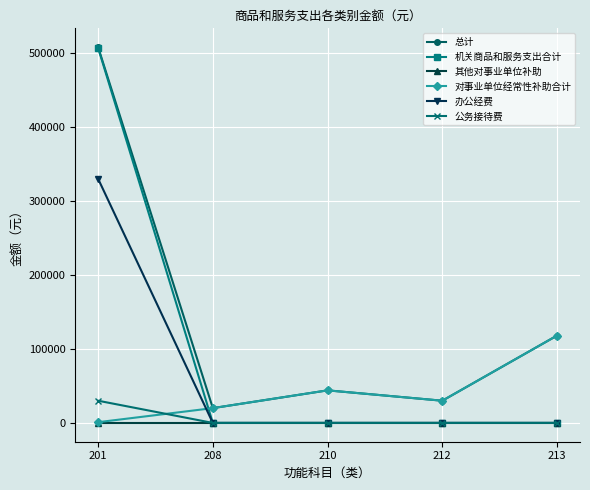

What is the value of the 总计 point at the 2nd from the left?

20000